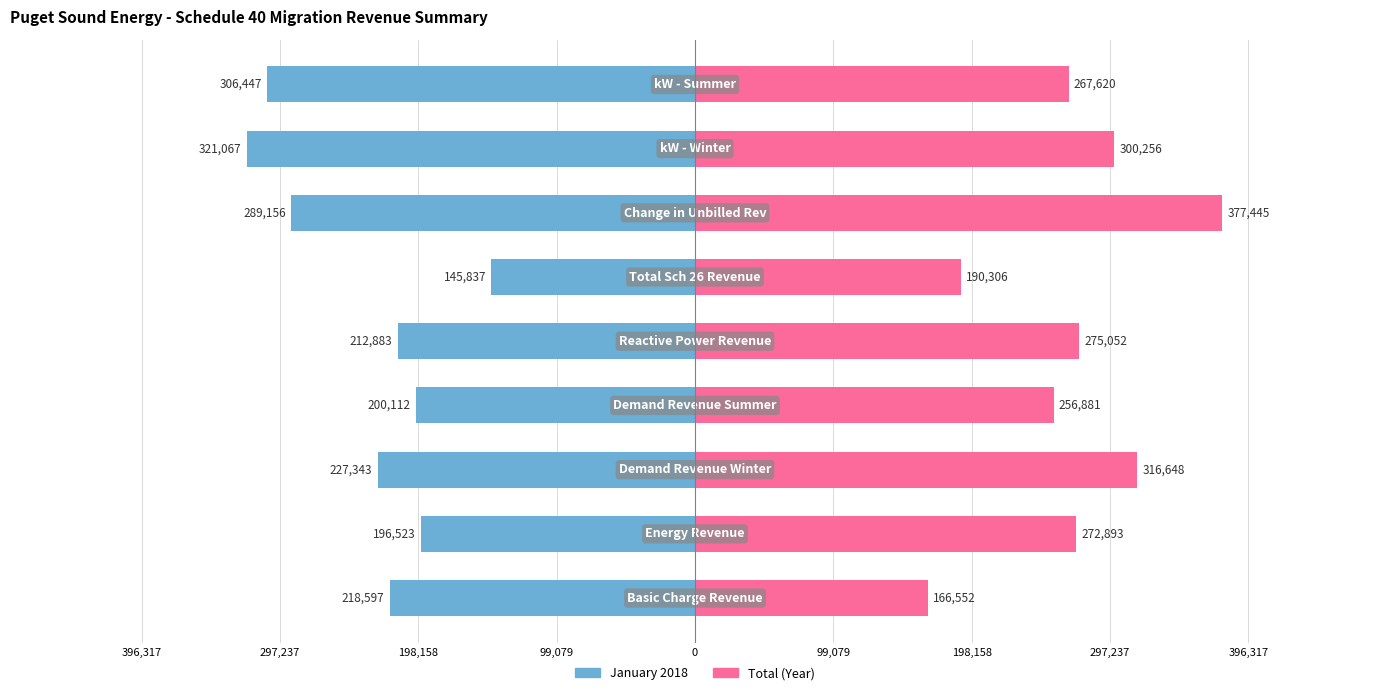

Reading left to right, what are all the values shown in this chart?

January 2018: 396,317=-218597	297,237=-196523	198,158=-227343	99,079=-200112	0=-212883	99,079=-145837	198,158=-289156	297,237=-321067	396,317=-306447
Total (Year): 396,317=166552	297,237=272893	198,158=316648	99,079=256881	0=275052	99,079=190306	198,158=377445	297,237=300256	396,317=267620